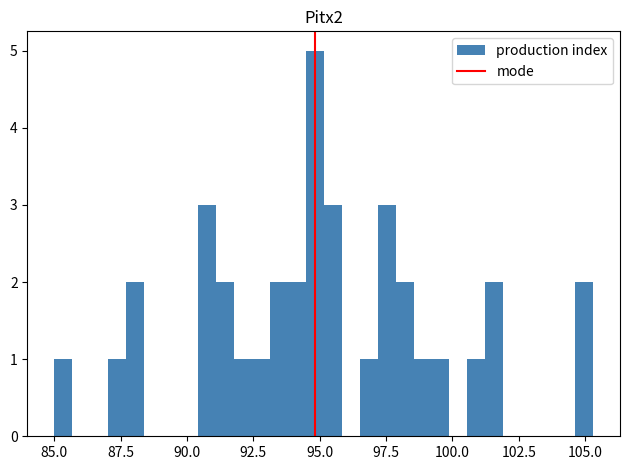

Around what value on the x-axis is the tallest bar? Give the approximate position of its centre, as read against the axis.

95.0